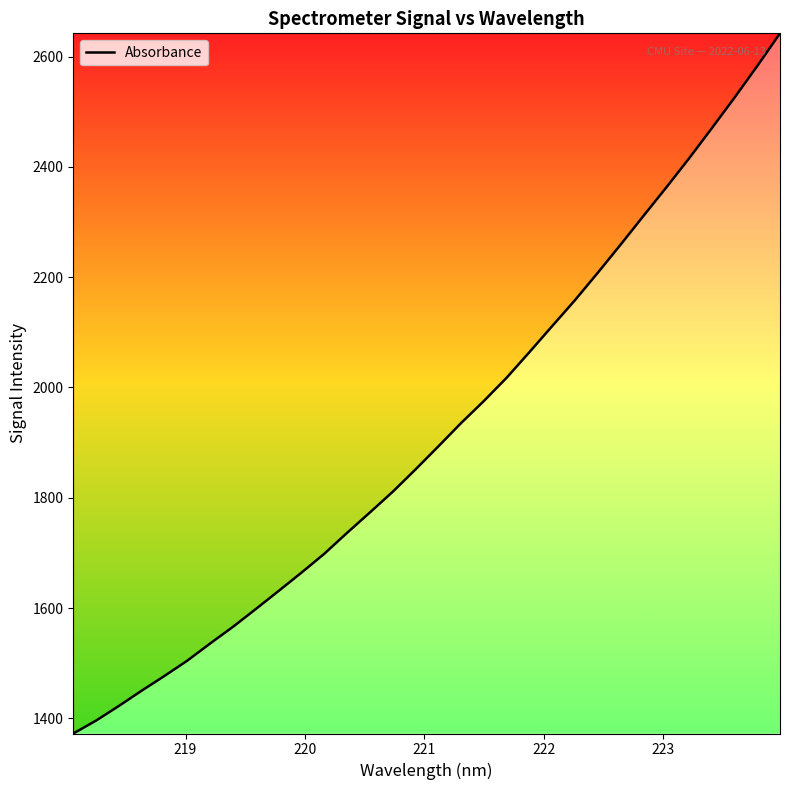

What is the maximum value shown in the chart?

2642.2